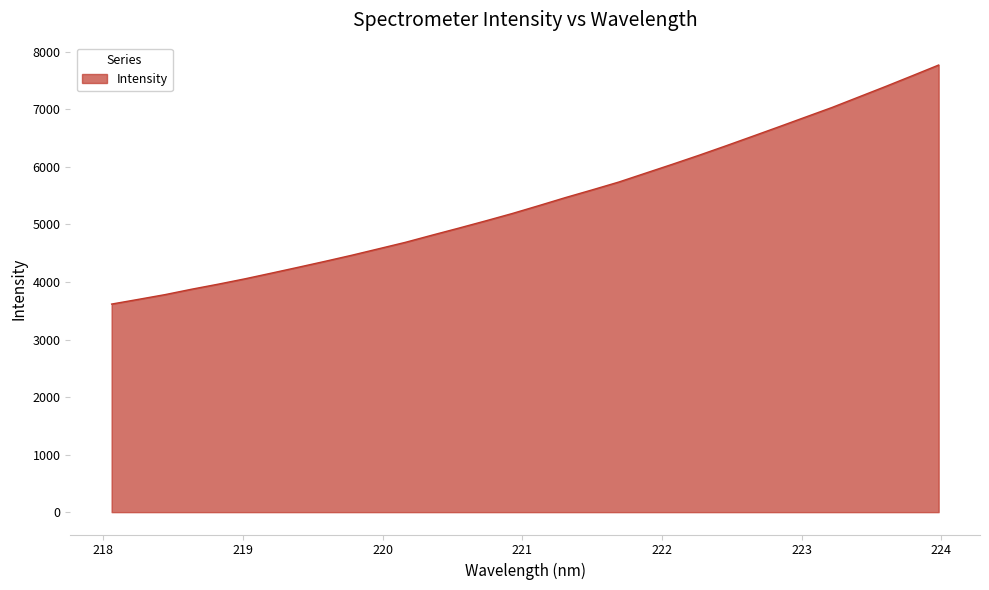

What is the greatest value displayed?

7771.3